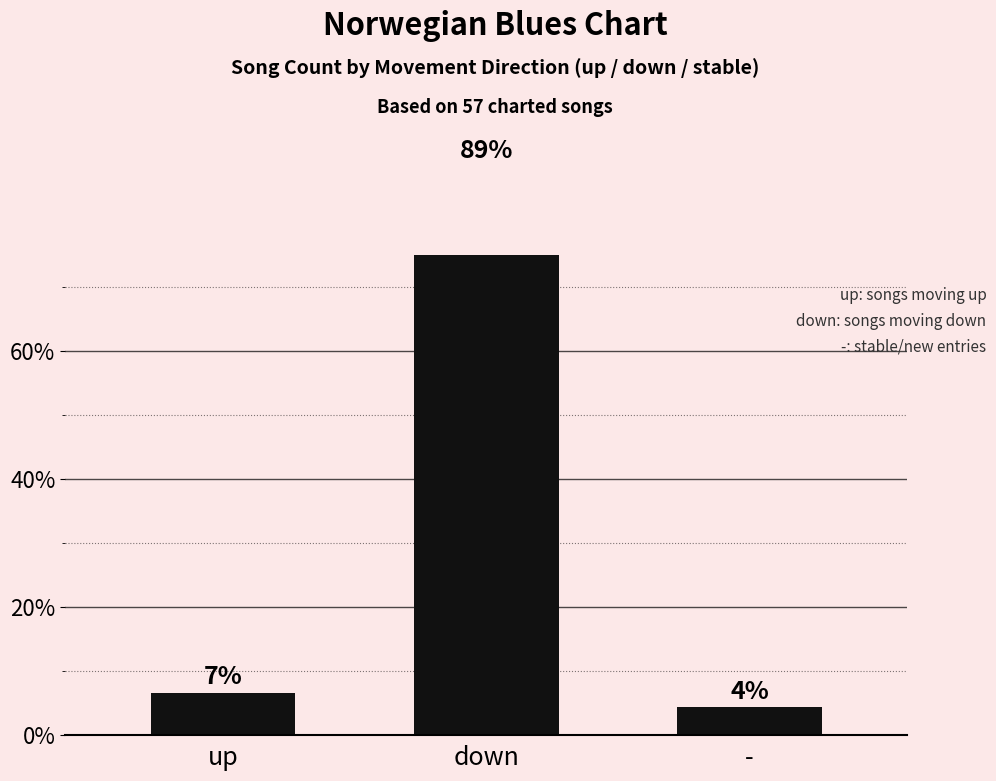

What position from the left is down?

2